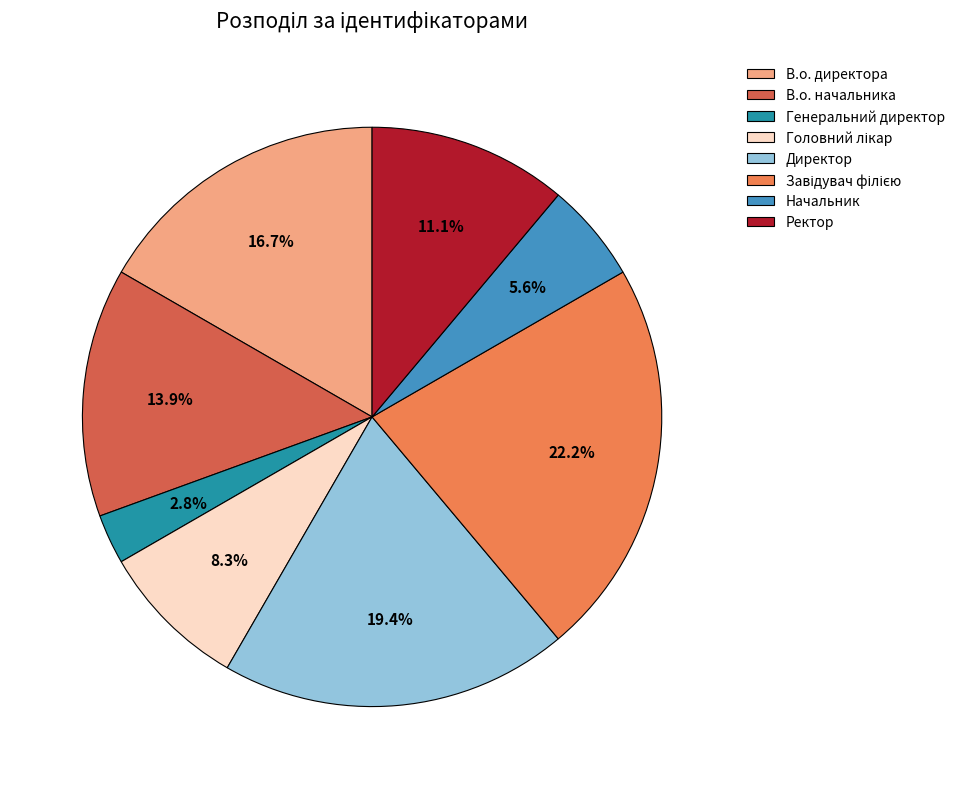

To the nearest percent, what is the average slice percentage?

12%